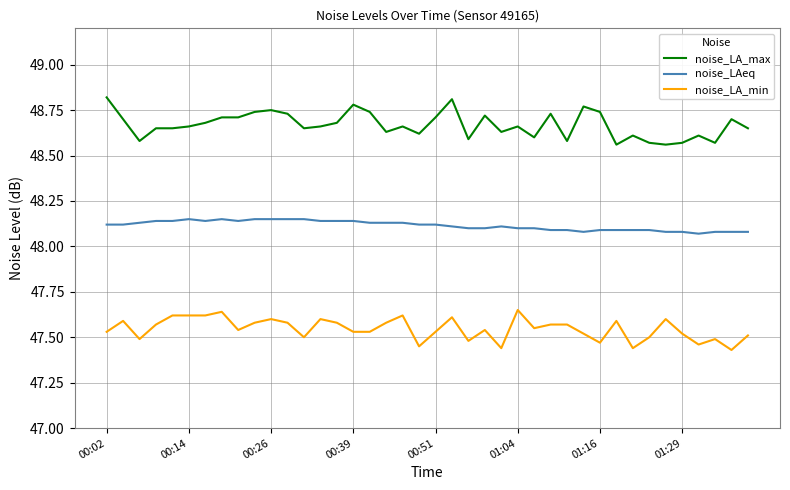

List the series in order of their peak value, lowest first.

noise_LA_min, noise_LAeq, noise_LA_max